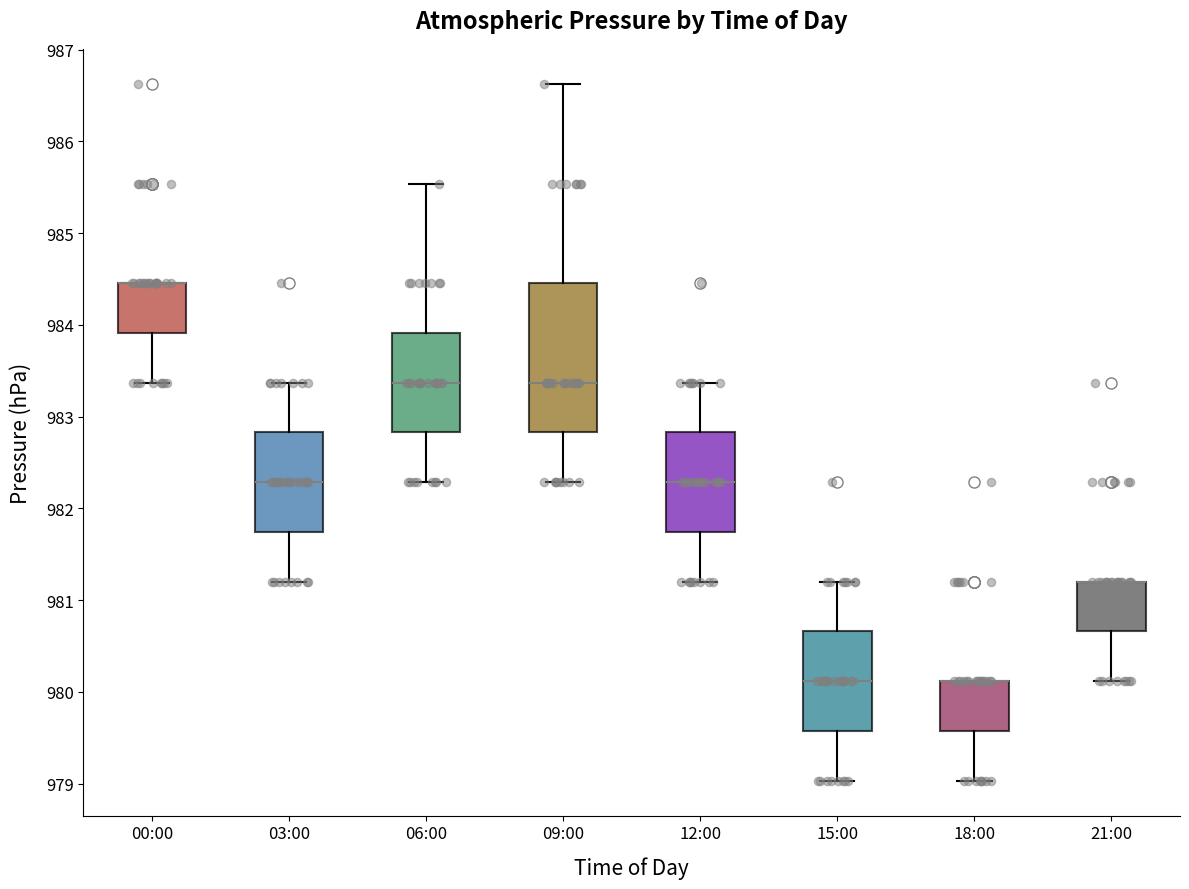

Where does the lower whisker of the box for 03:00 end on the y-axis? The values are not printed on the chart, so give them approximately, as read against the axis.

981.2